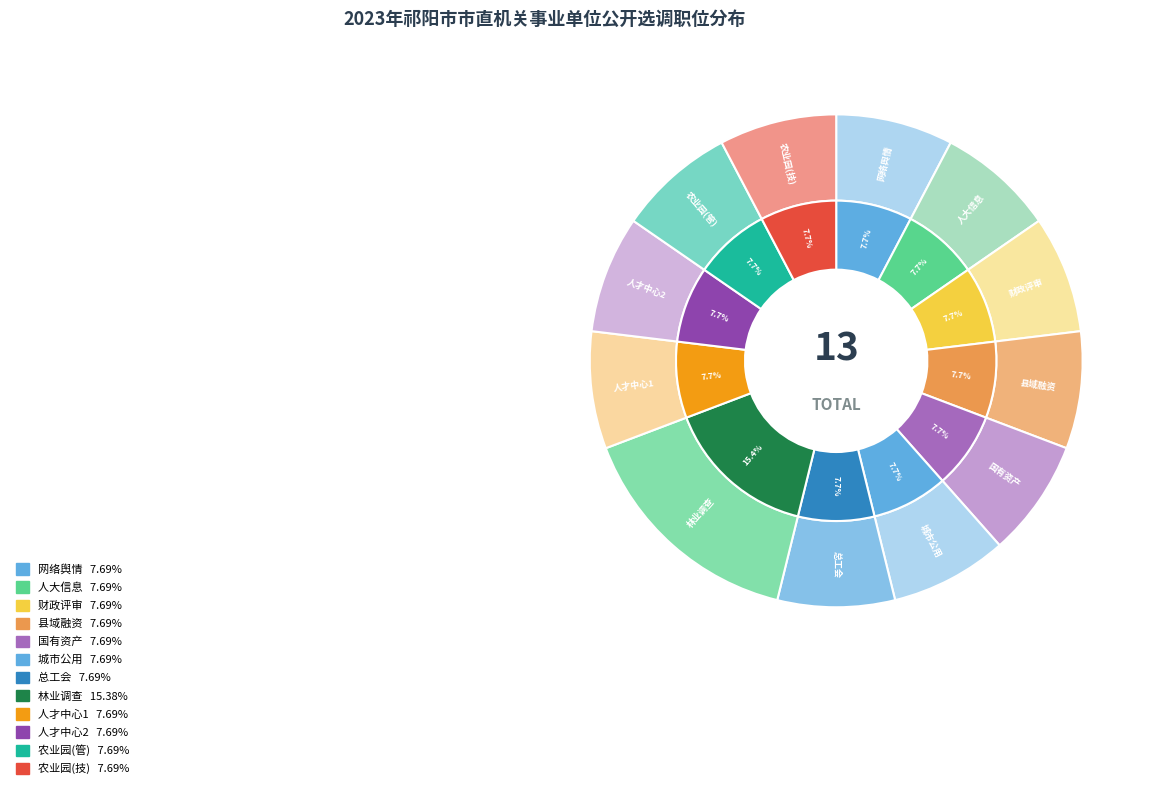

Which slice is the smallest?

市网络舆情研究中心